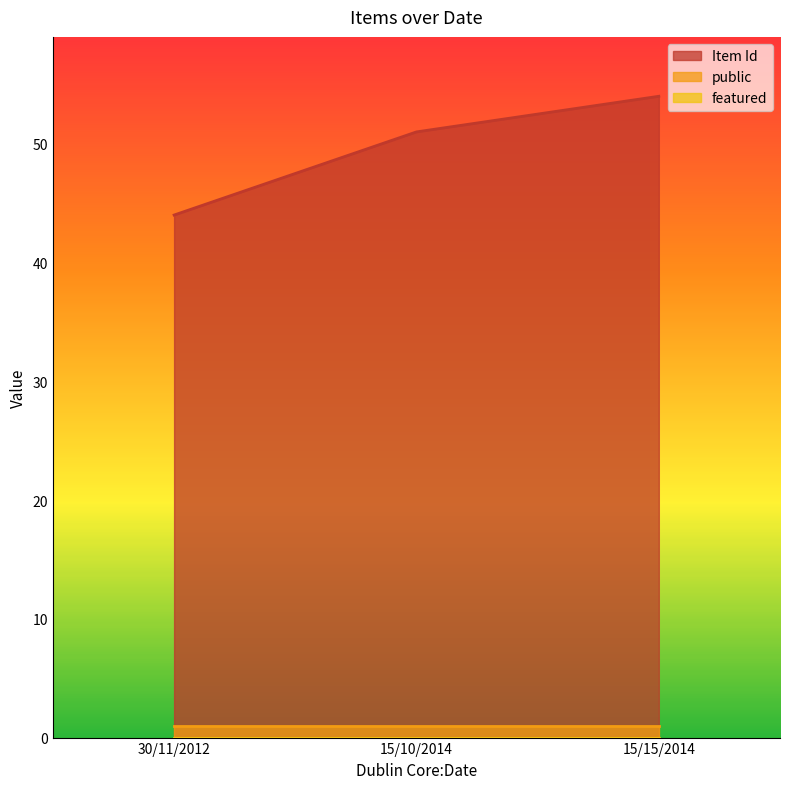

Does the chart display data point markers on the line(s)?

No